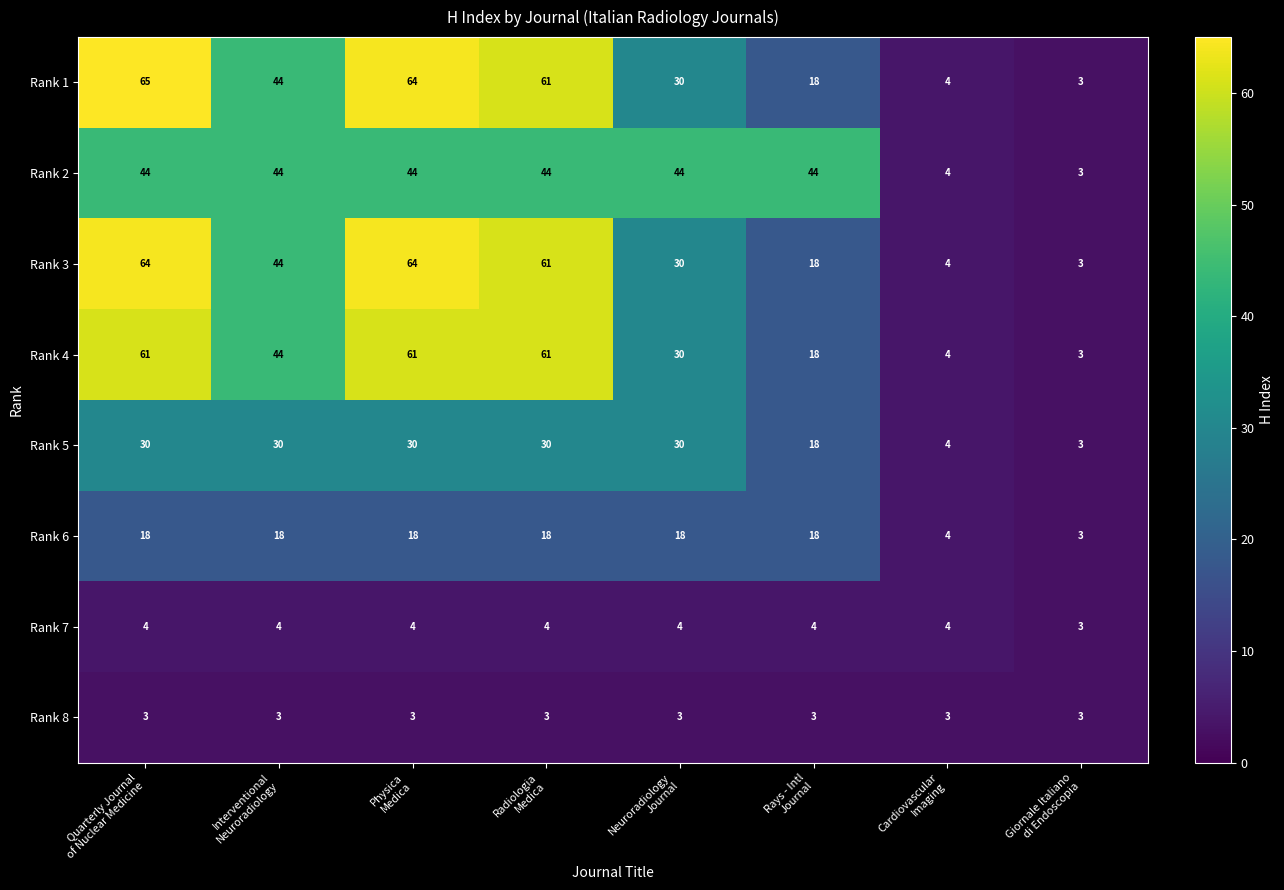

What is the sum of all Rank 4 values?

282